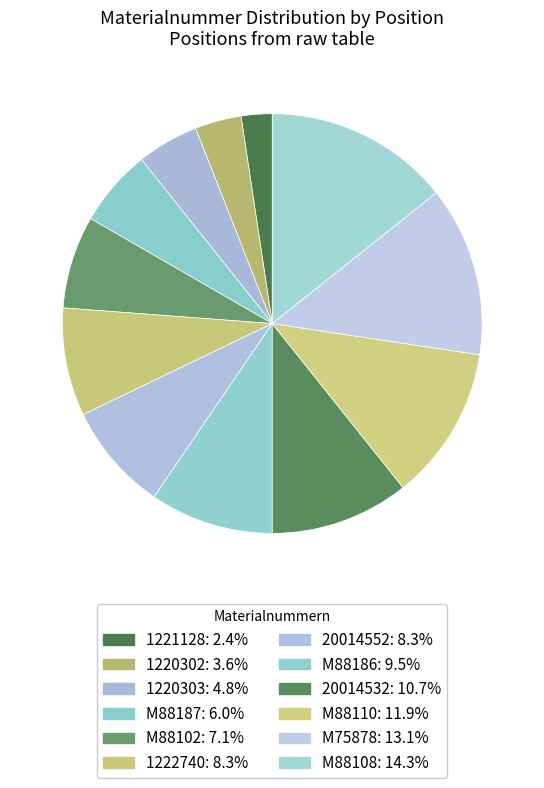

True or false: 1220302 accounts for 4% of the total.

True